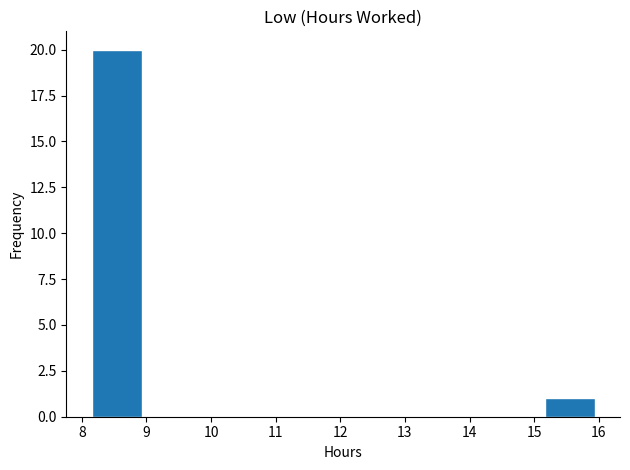

Reading left to right, list every bar in this chart as the range it spans on the x-axis followed by its height. Neither the bar edges nor the heights are printed on the chart, so give them approximately, as read against the axes.

8.2 to 8.9: 20
8.9 to 9.7: 0
9.7 to 10.5: 0
10.5 to 11.3: 0
11.3 to 12.0: 0
12.0 to 12.8: 0
12.8 to 13.6: 0
13.6 to 14.4: 0
14.4 to 15.2: 0
15.2 to 15.9: 1